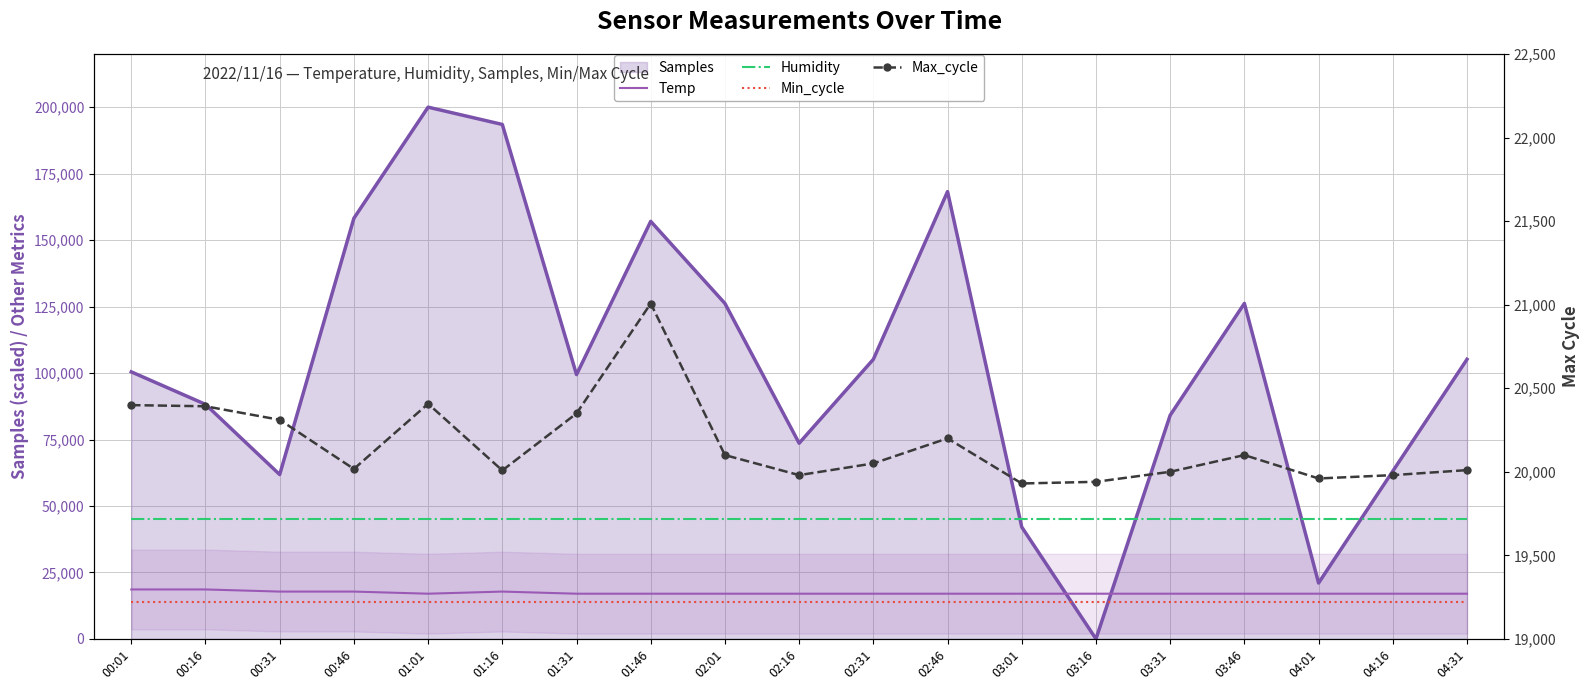

At how many categories does at least one series exceed 21634?

19